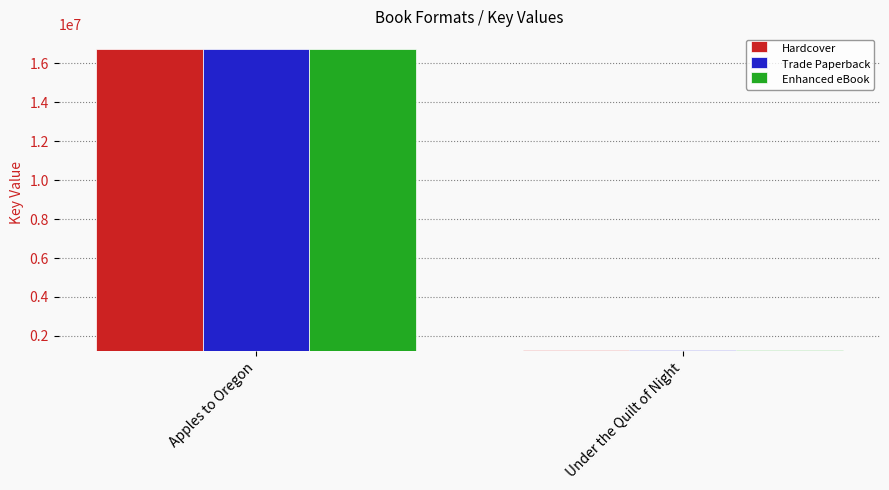

Are the bars horizontal?

No